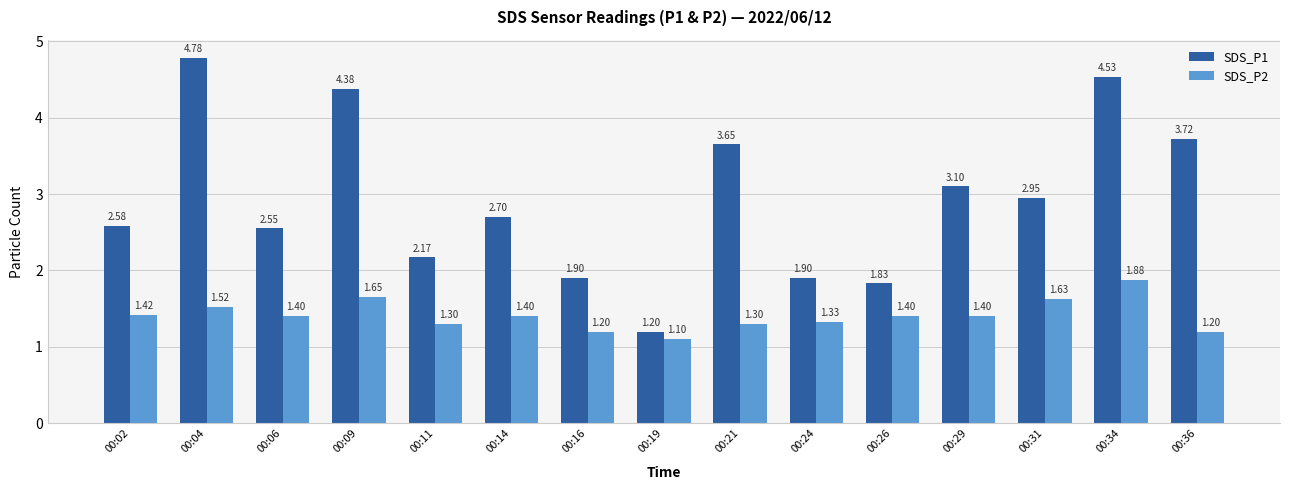

Rank the series by their maximum value, from highest to lowest.

SDS_P1, SDS_P2